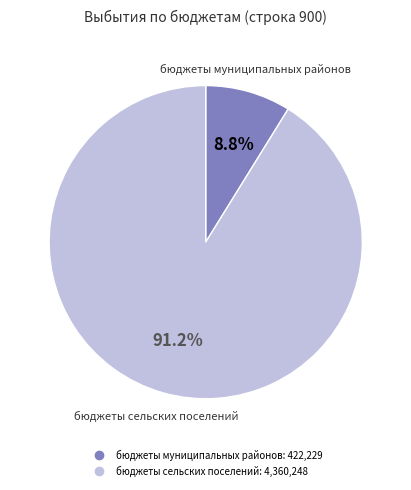

How many slices are in this pie chart?

2